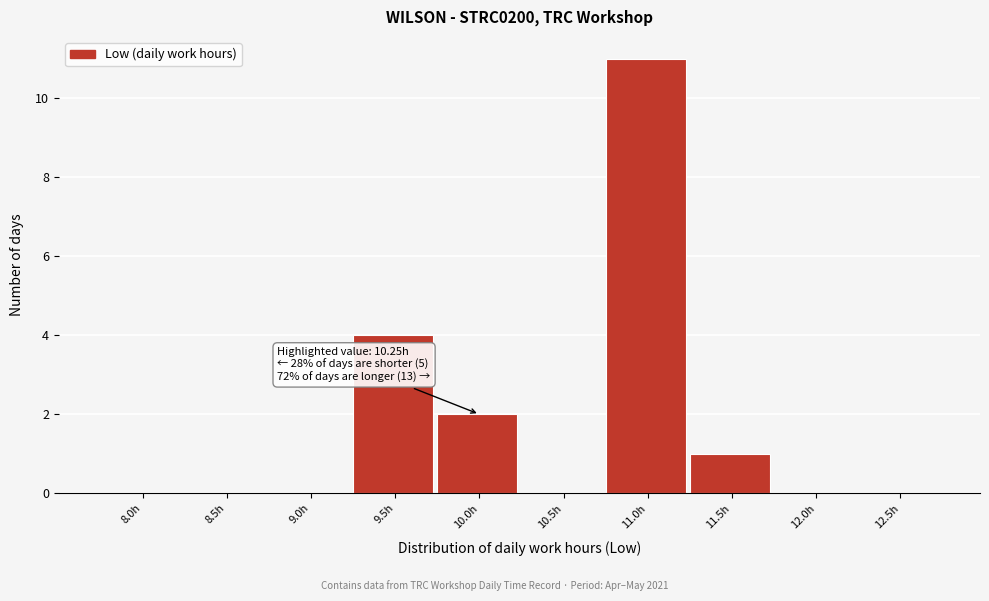

Reading left to right, list all the values displayed in this chart.

8.0h=0	8.5h=0	9.0h=0	9.5h=4	10.0h=2	10.5h=0	11.0h=11	11.5h=1	12.0h=0	12.5h=0